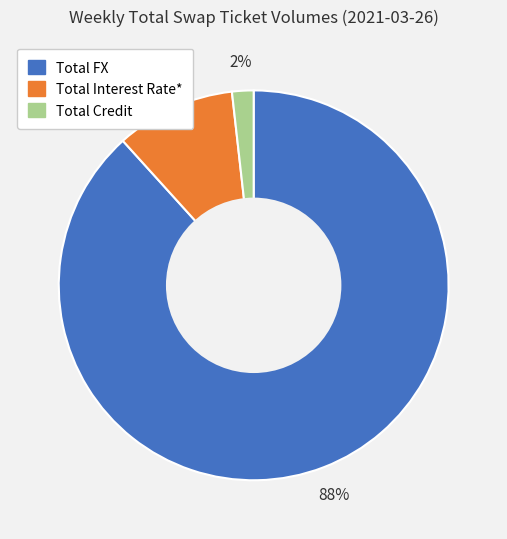

Which slice represents more than half of the pie?

Total FX